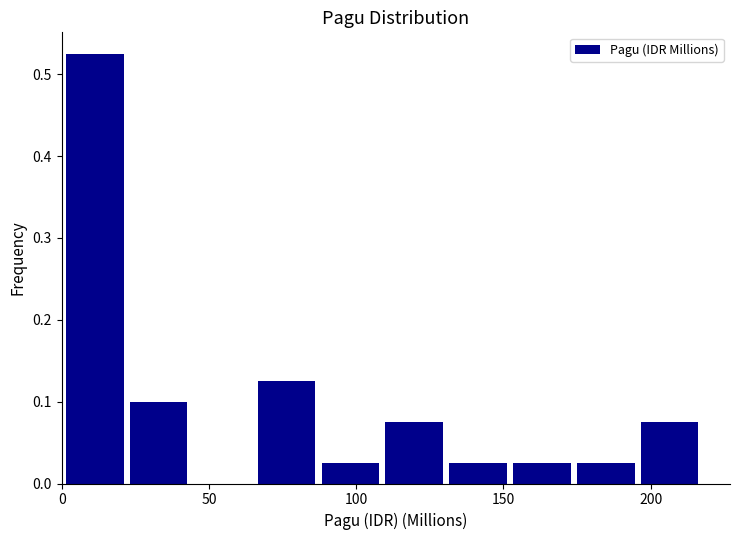

Reading left to right, transcribe this chart: for each bar, give the range it covers on the x-axis and its height. Neither the bar edges nor the heights are printed on the chart, so give them approximately, as read against the axes.

0 to 20: 0.53
20 to 45: 0.10
45 to 65: 0
65 to 85: 0.13
85 to 110: 0.03
110 to 130: 0.08
130 to 150: 0.03
150 to 175: 0.03
175 to 195: 0.03
195 to 215: 0.08